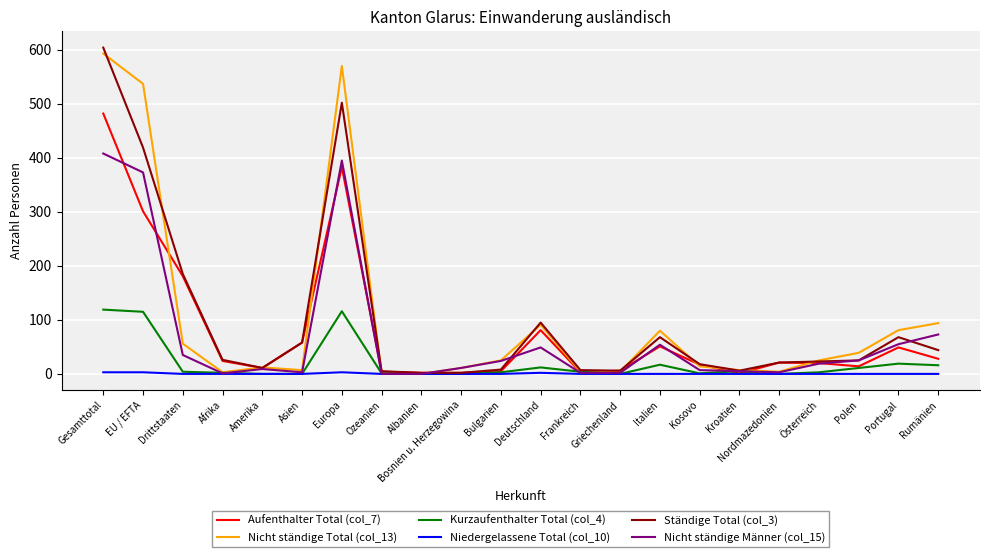

The Ständige Total (col_3) series shows 68 at Portugal. True or false?

True